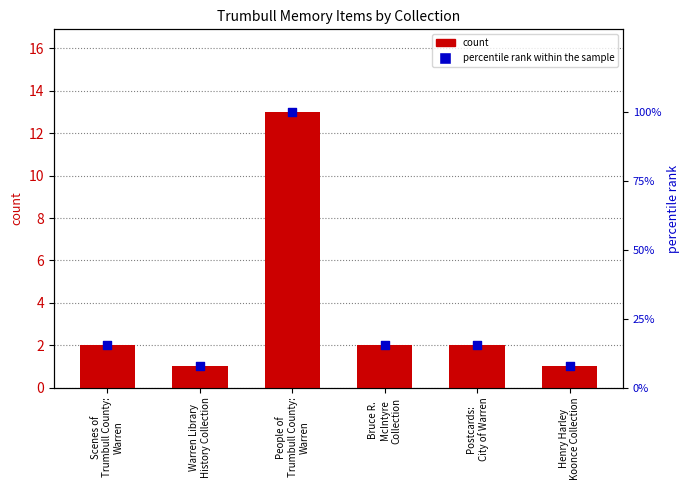

Which series has the largest total across all categories?

percentile rank within the sample